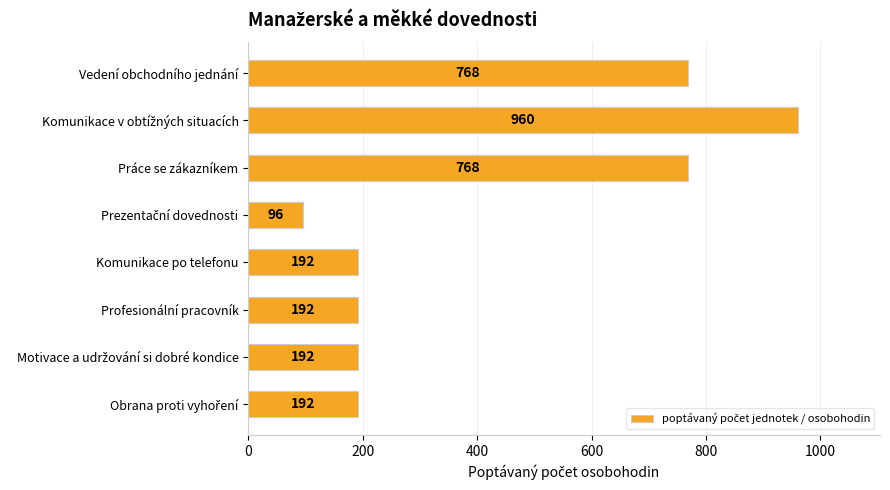

What is the difference between the maximum and minimum values?

864